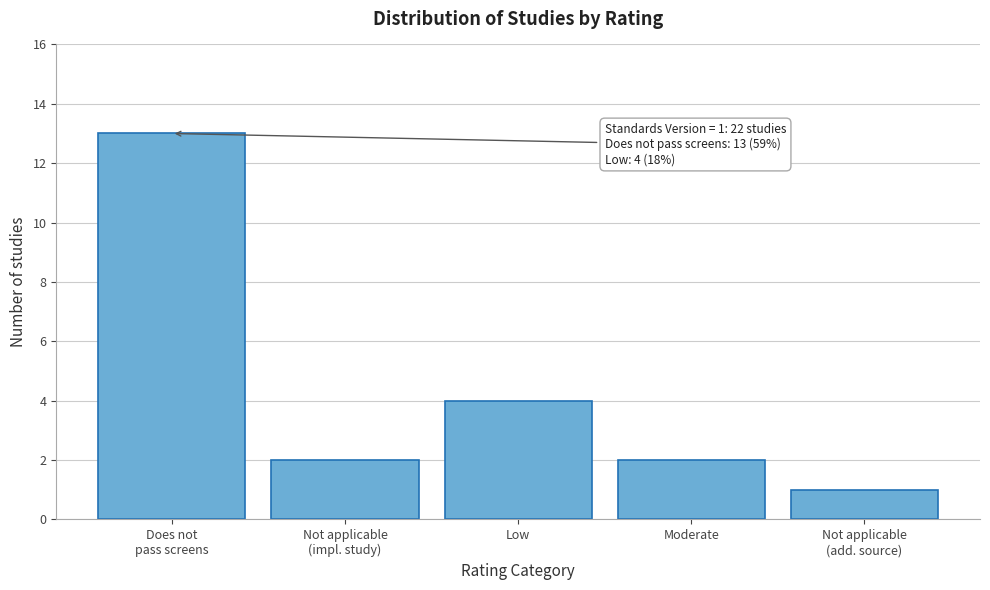

Reading left to right, extract all data points from this chart.

13	2	4	2	1